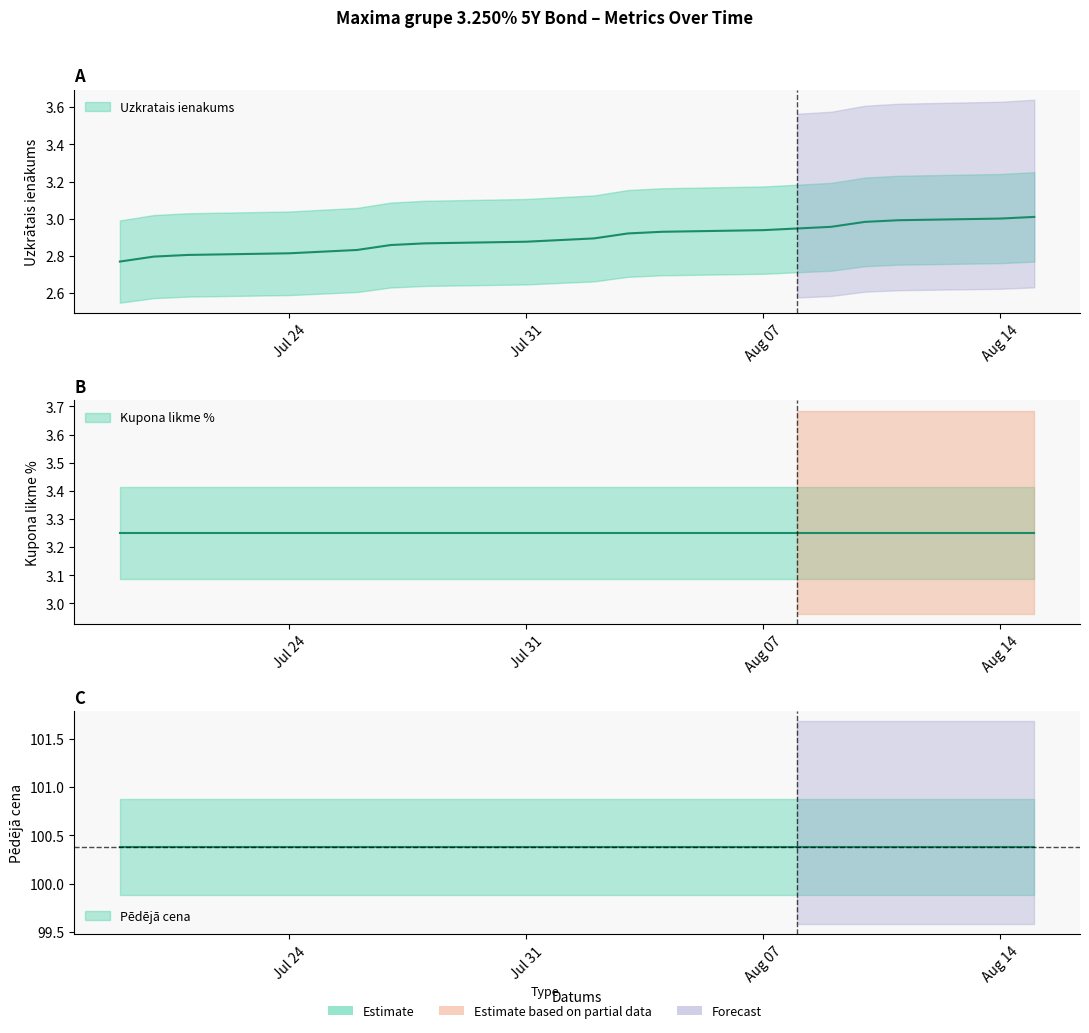

What is the label of the 13th point from the left?

2023-08-04